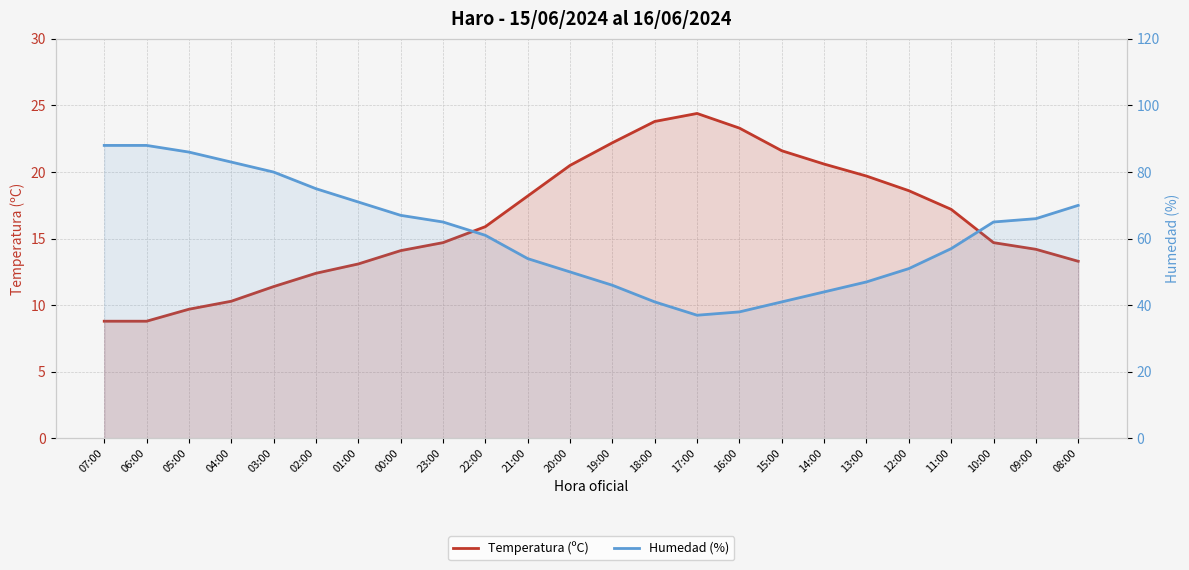

Which label corresponds to the largest value in the chart?

07:00